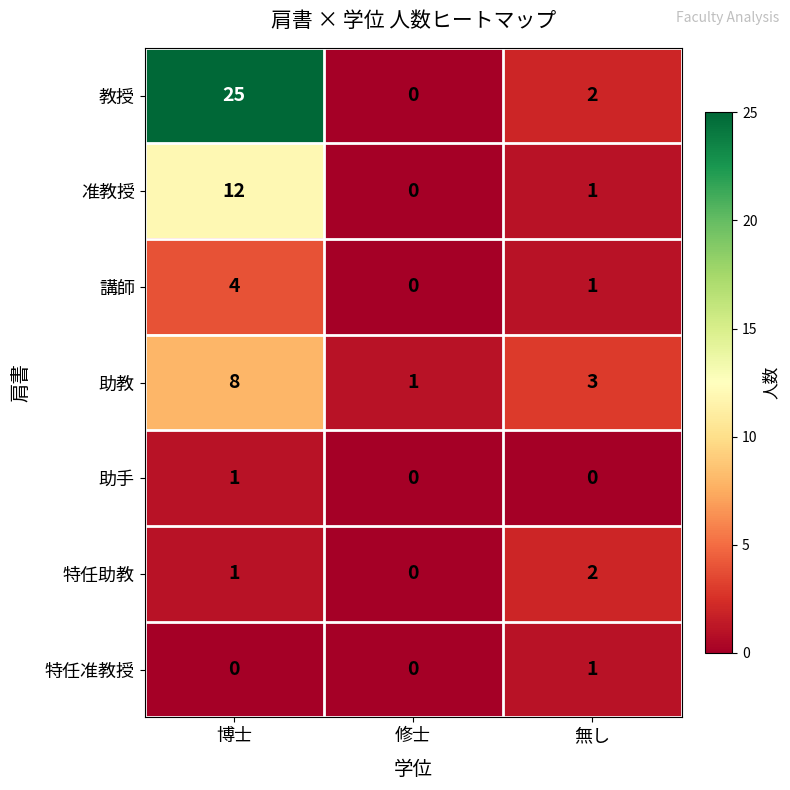

What is the difference between the highest and lowest values at 無し?

3